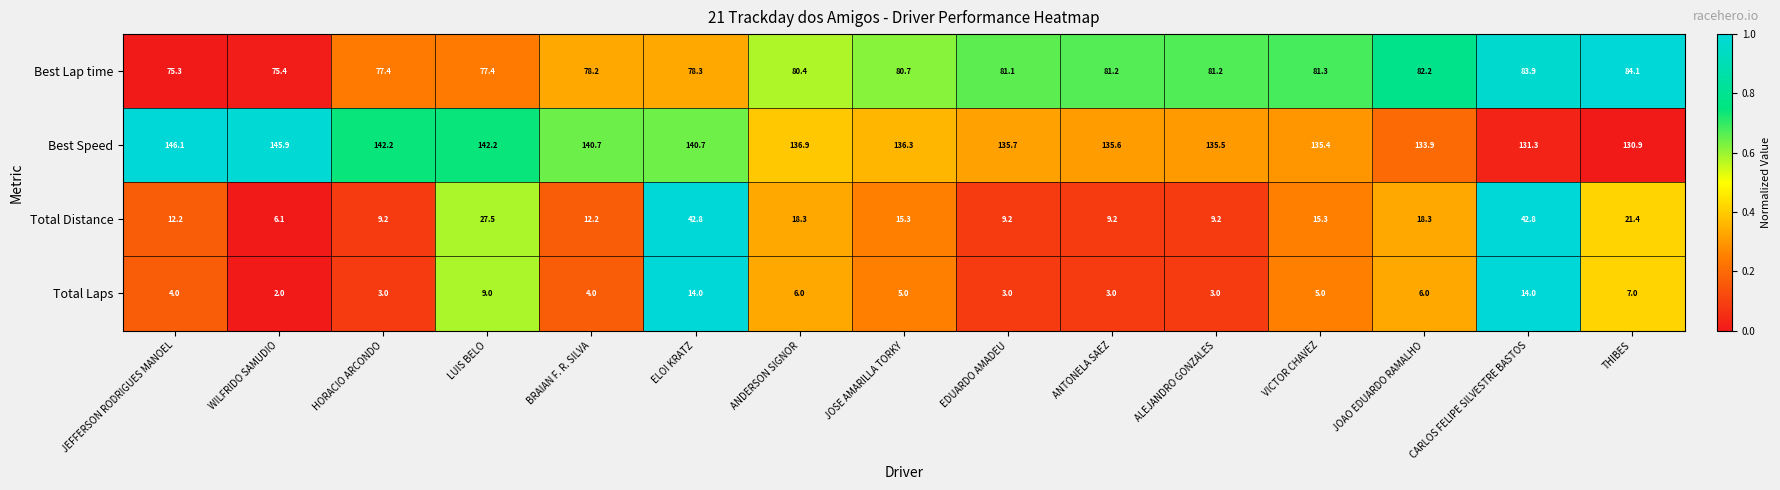

Is the value of Total Distance at JEFFERSON RODRIGUES MANOEL greater than the value of Total Laps at JEFFERSON RODRIGUES MANOEL?

Yes